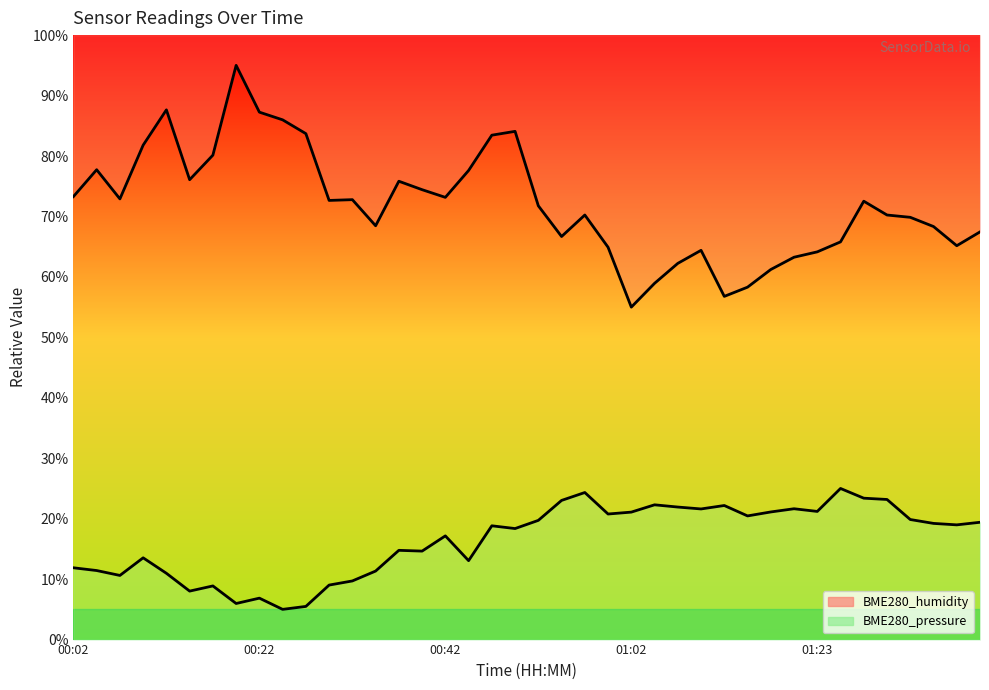

Between 00:10 and 00:57, which is larger?

00:10